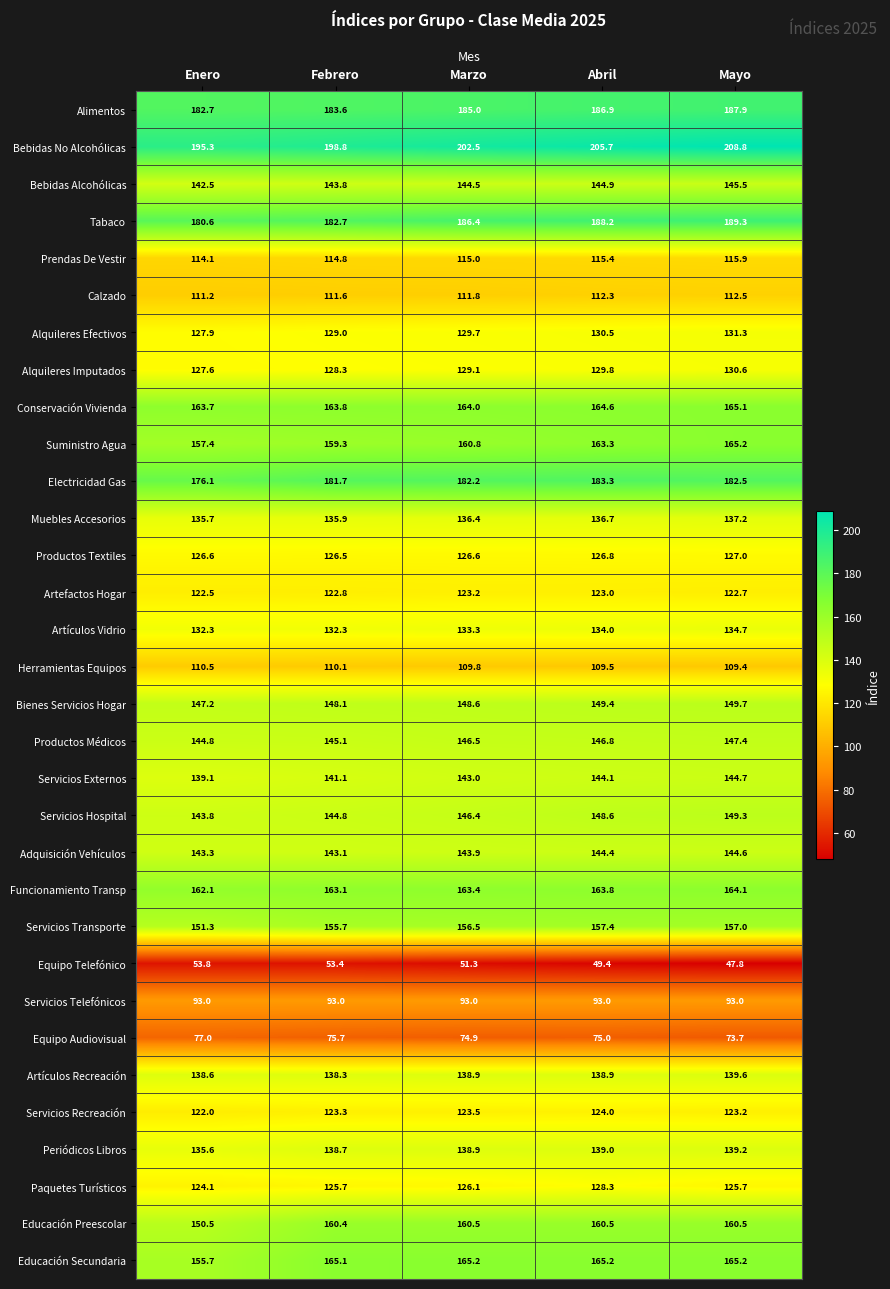

What value does the Artículos Vidrio series have at Marzo?

133.3